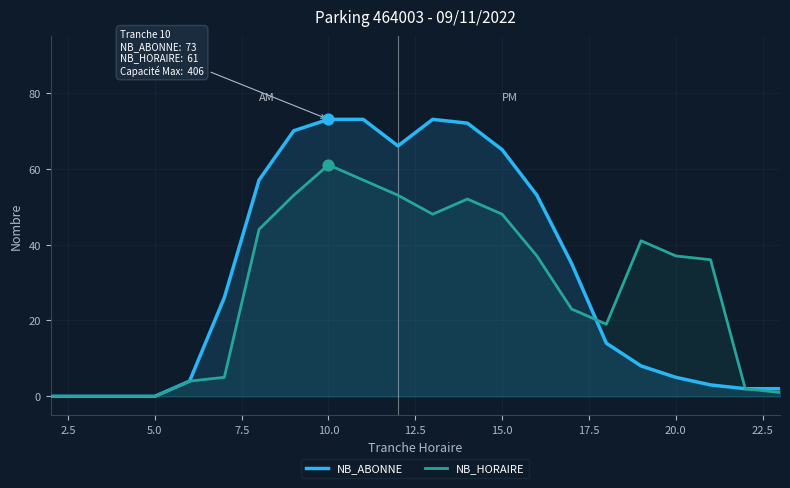

What are all the series names shown in the legend?

NB_ABONNE, NB_HORAIRE